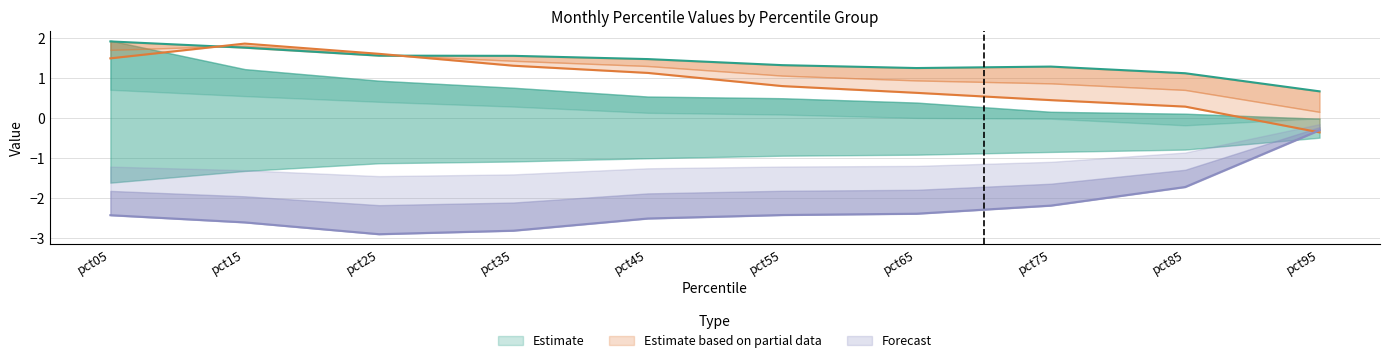

At which category does Apr reach its first local valley?

pct65